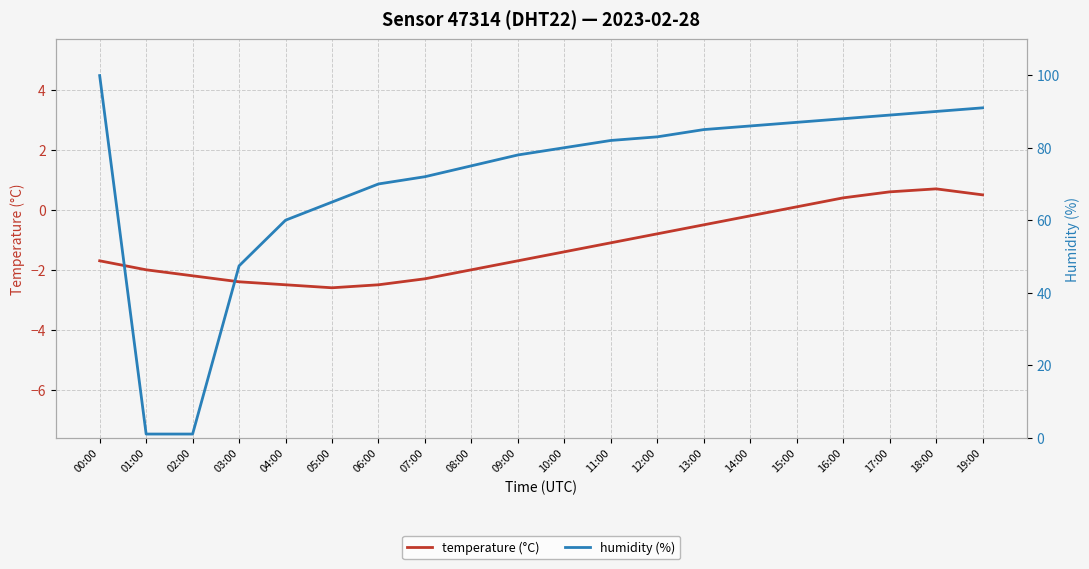

How many lines are shown in the chart?

2